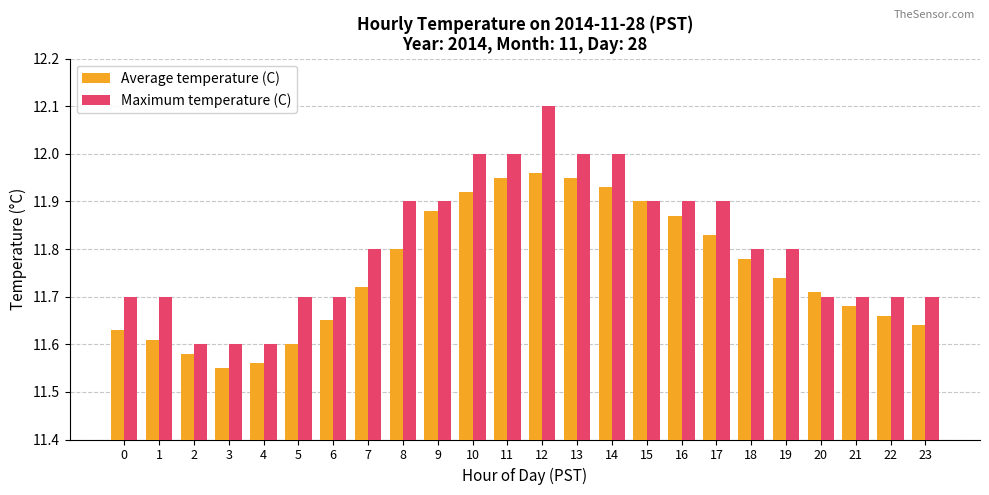

Which series has the widest spread of values?

Maximum temperature (C)